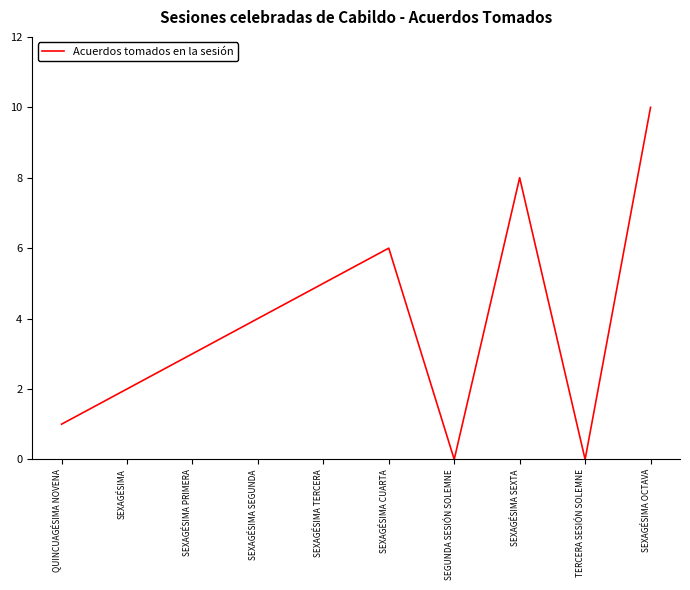

What position from the right is SEXAGÉSIMA CUARTA?

5